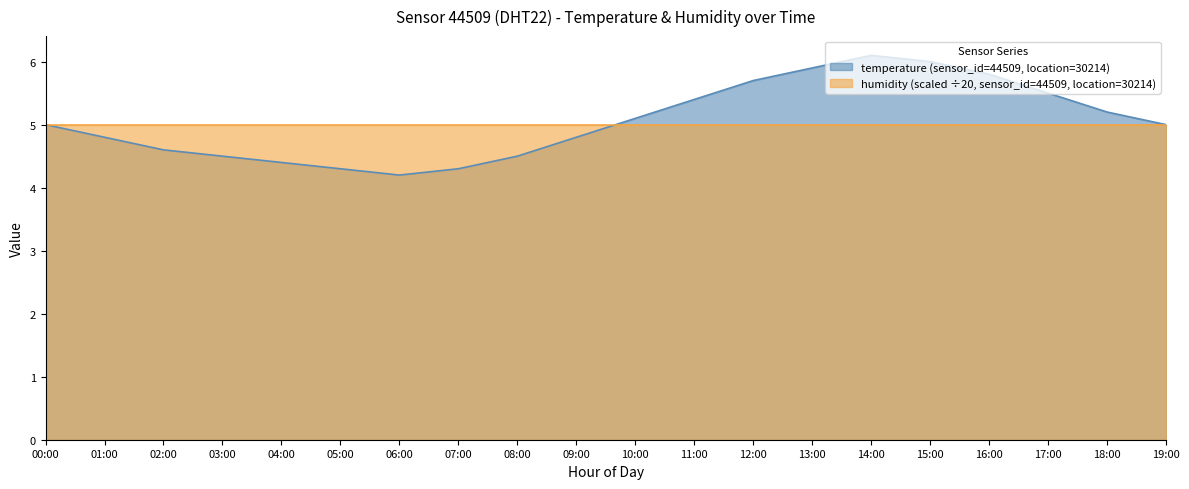

What is the change in value from 00:00 to 04:00?

-0.6